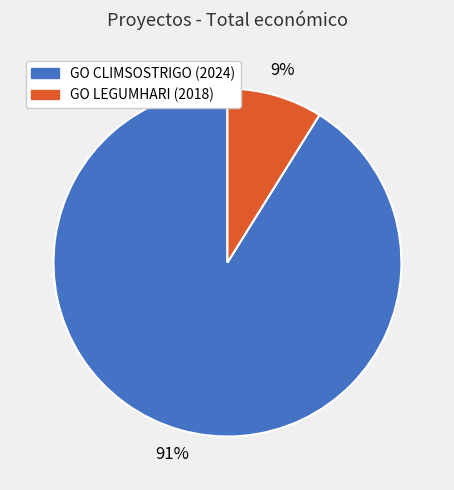

What percentage is the GO CLIMSOSTRIGO (2024) slice, to the nearest percent?

91%